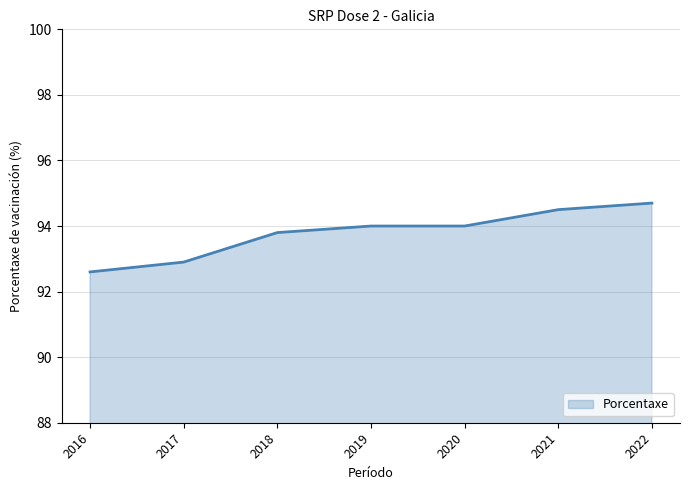

Is it true that the value at 2021 is 94.5?

True